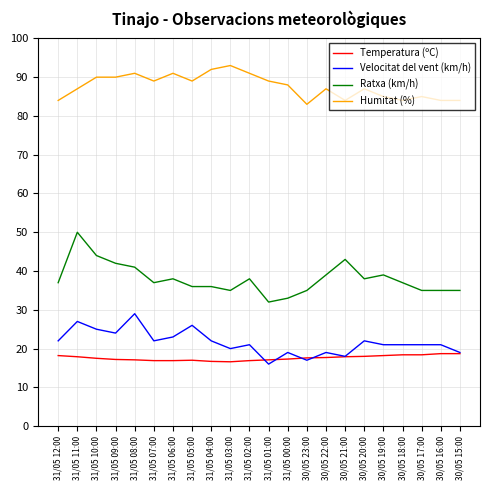

List the series in order of their peak value, highest first.

Humitat (%), Ratxa (km/h), Velocitat del vent (km/h), Temperatura (ºC)